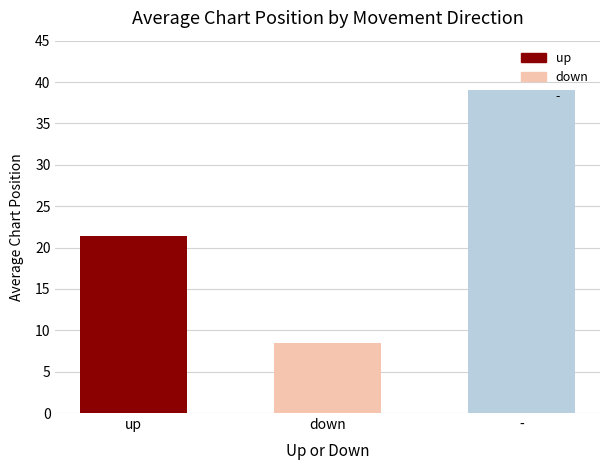

What position from the left is -?

3